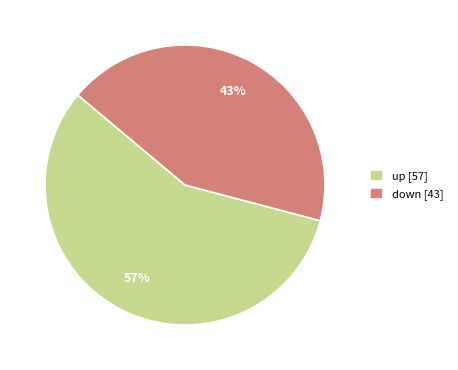

Count the number of slices in the pie.

2